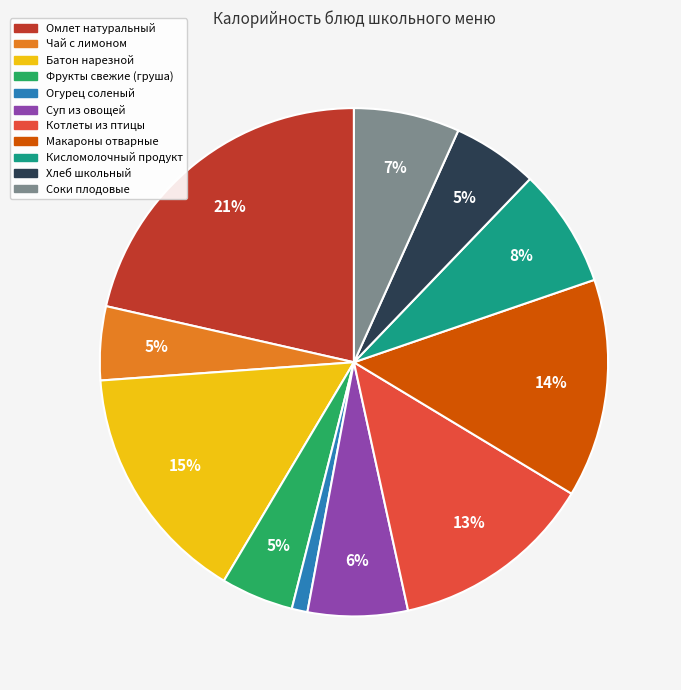

Combined, do Фрукты свежие (груша) and Соки плодовые account for over 50%?

No